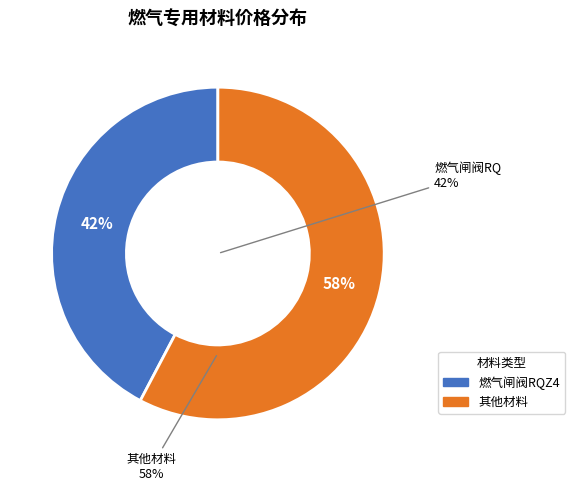

Combined, do 燃气闸阀RQZ48W-0.4MP DN150 and 燃气闸阀RQZ48W-0.4MP DN1200 account for over 50%?

No